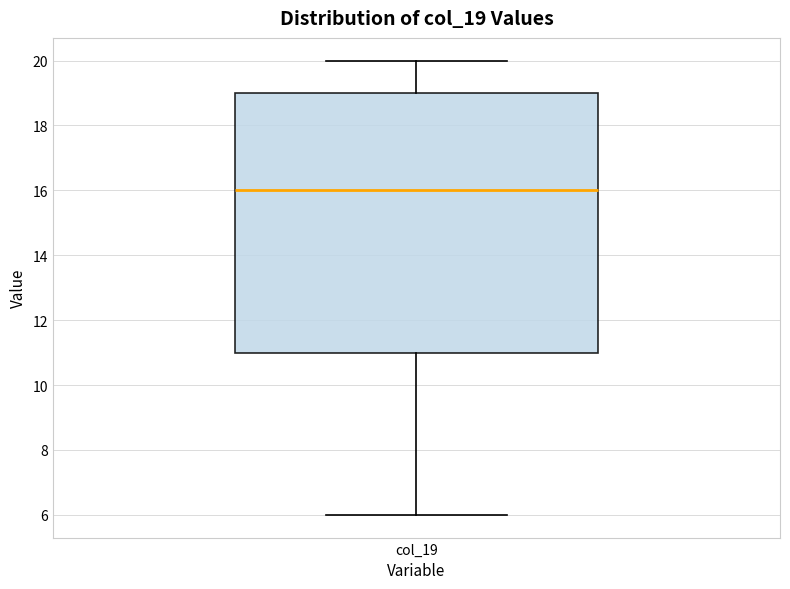

Read this box plot against the y-axis: the position of the median line, the range covered by the box, and the ends of both whiskers. The values are not printed on the chart, so give them approximately, as read against the axis.

median 16, box 11 to 19, whiskers 6 to 20